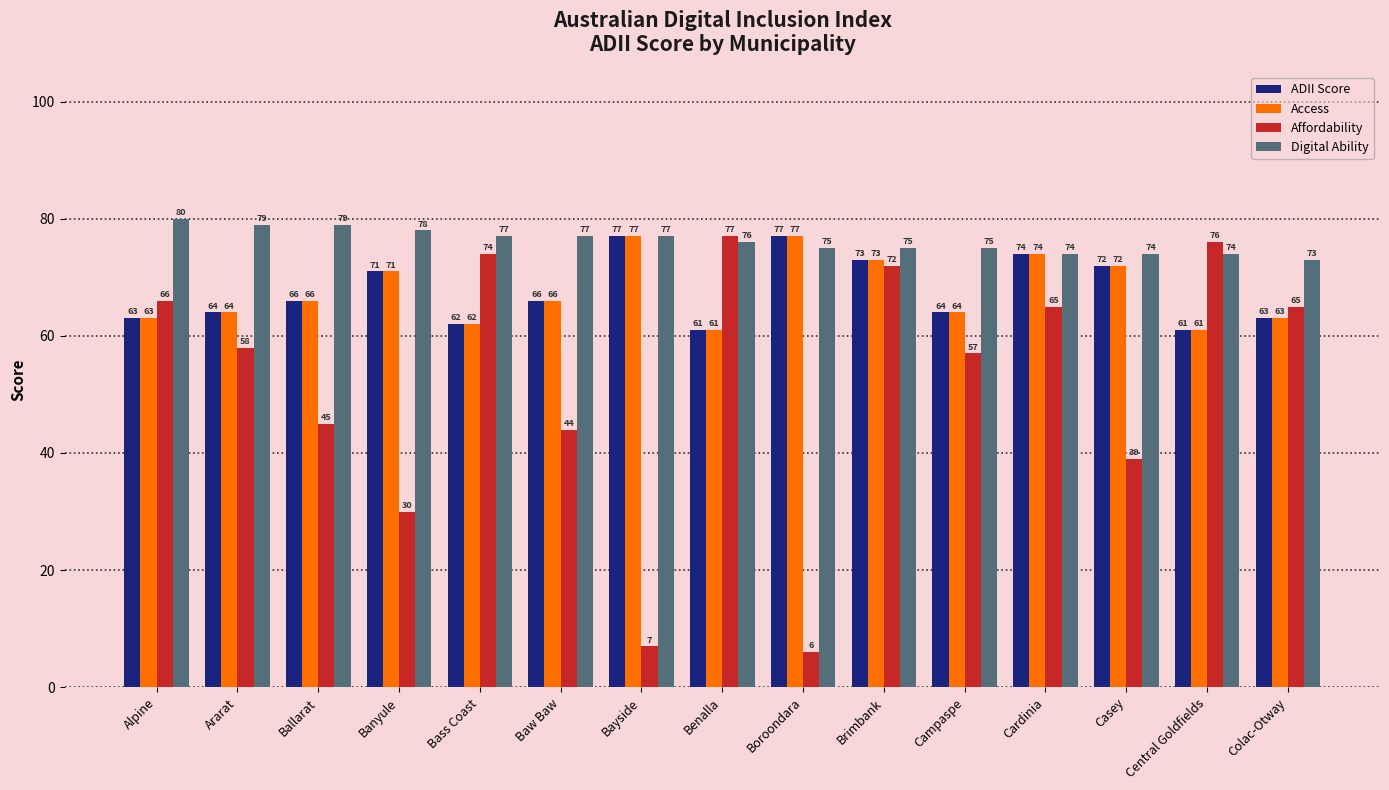

The Digital Ability series shows 109.6 at Boroondara. True or false?

False